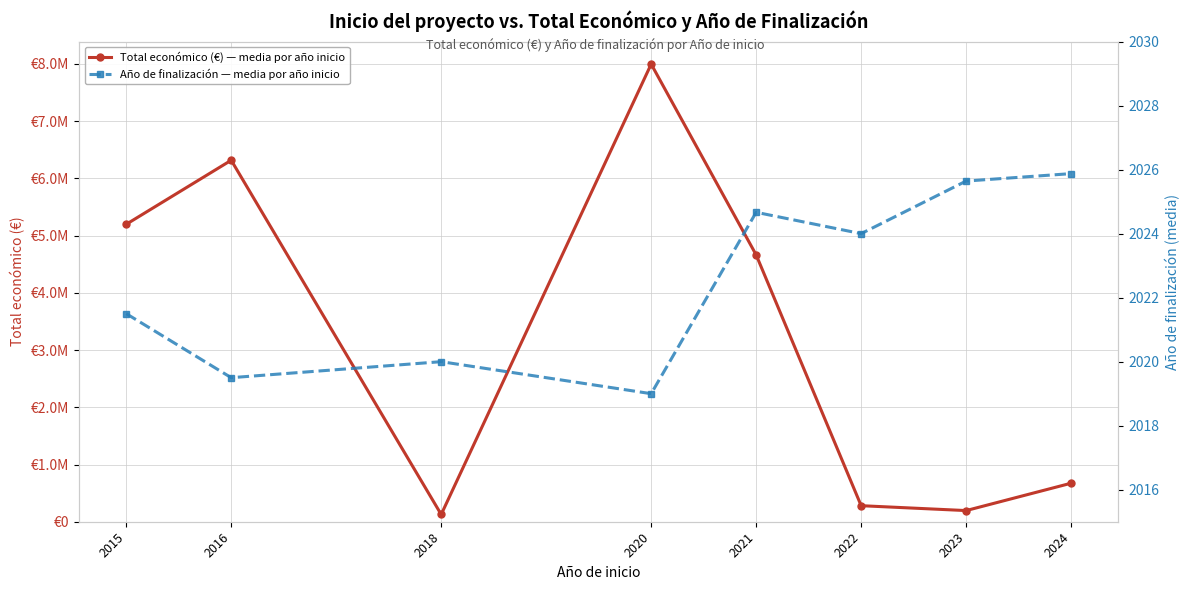

Read the Total económico (€) — media por año inicio value at 2023.

194918.2